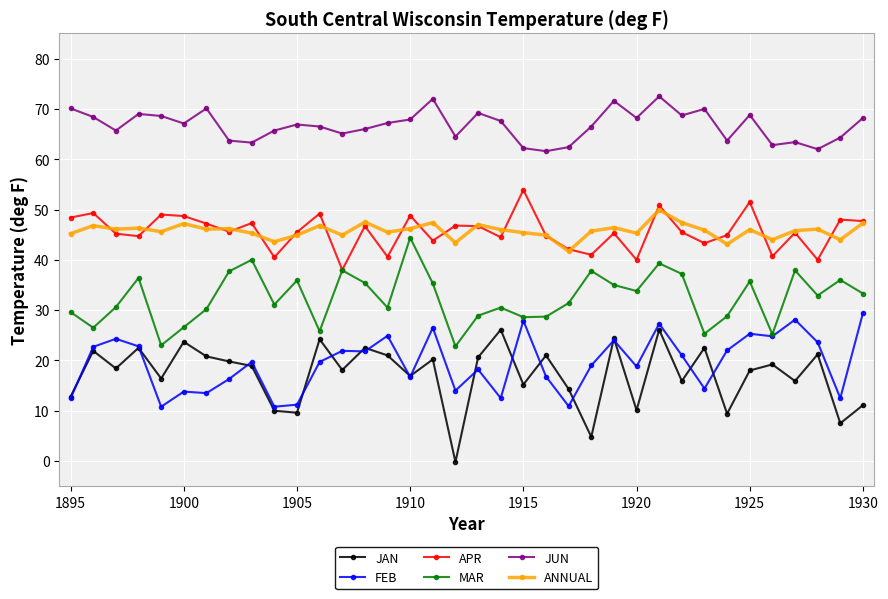

Which series has the largest total across all categories?

JUN